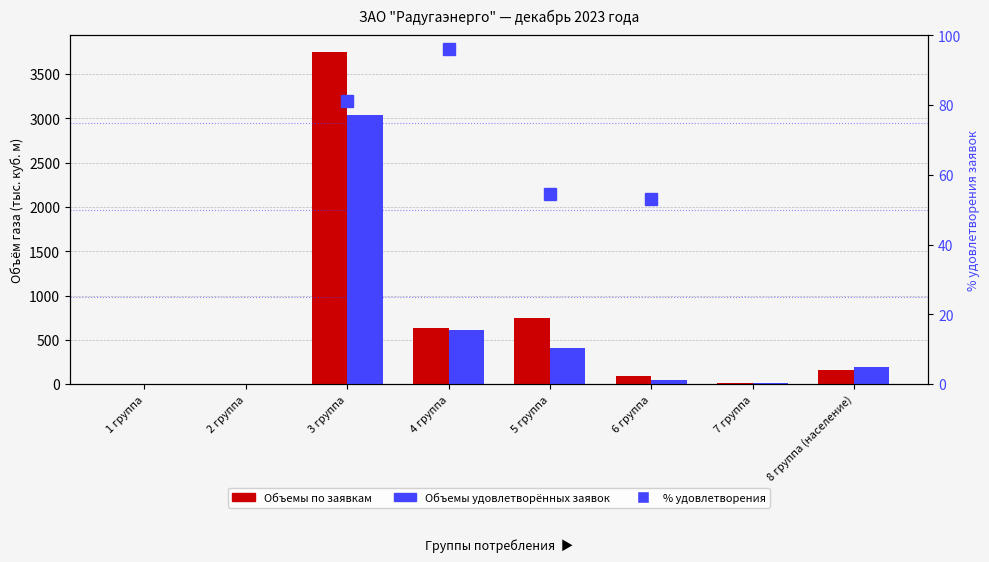

At which label does Объемы по заявкам first exceed 160?

3 группа